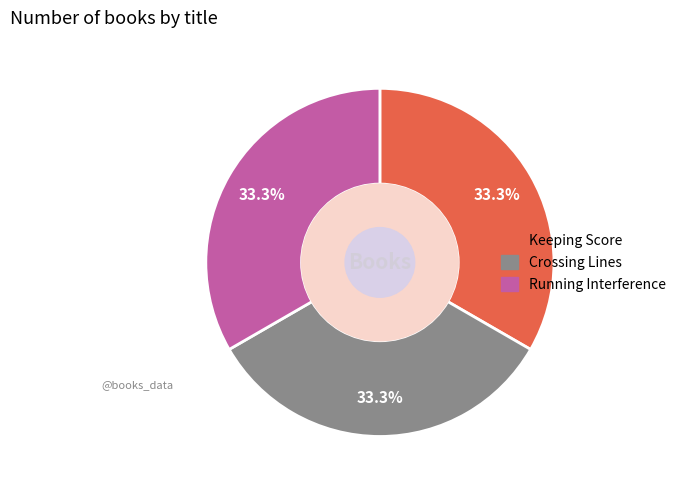

Count the number of slices in the pie.

3